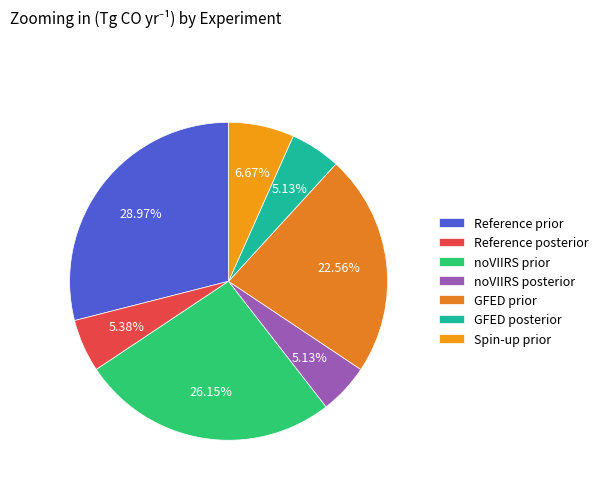

What is the largest slice in the pie chart?

Reference prior